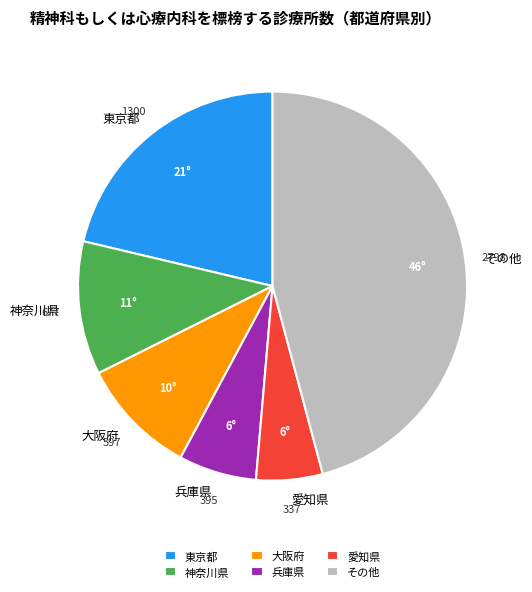

Is it true that 愛知県 is 6% of the pie?

True